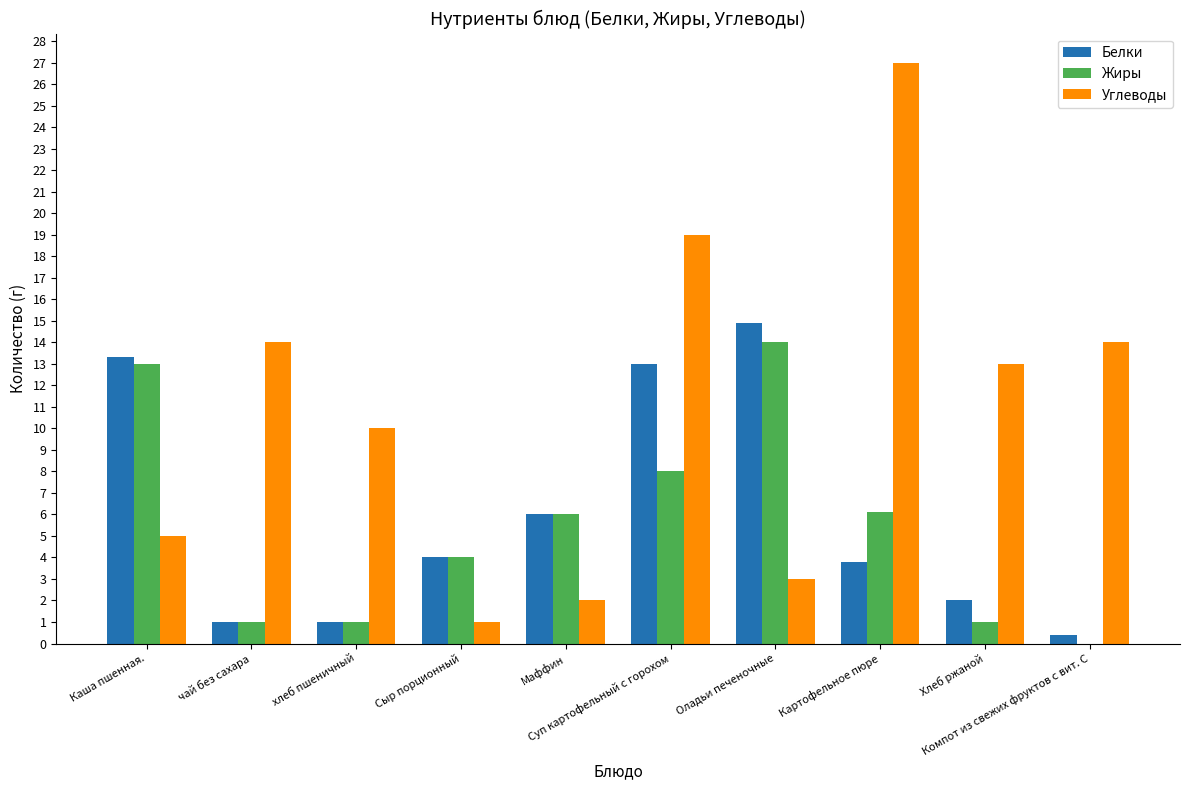

Which series has the largest total across all categories?

Углеводы